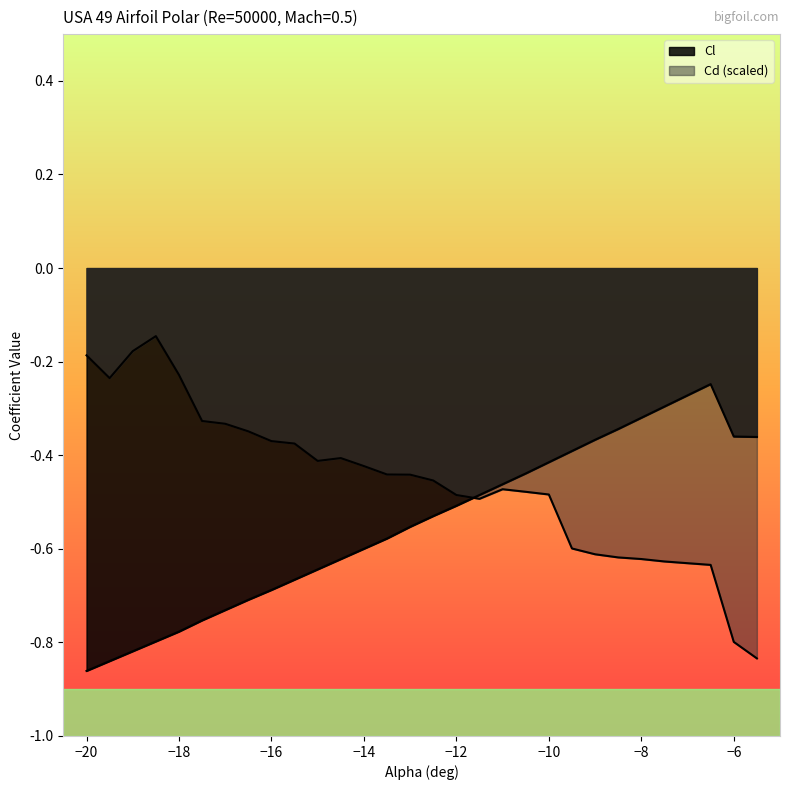

How many intersections are there between Cd and Cl?

1